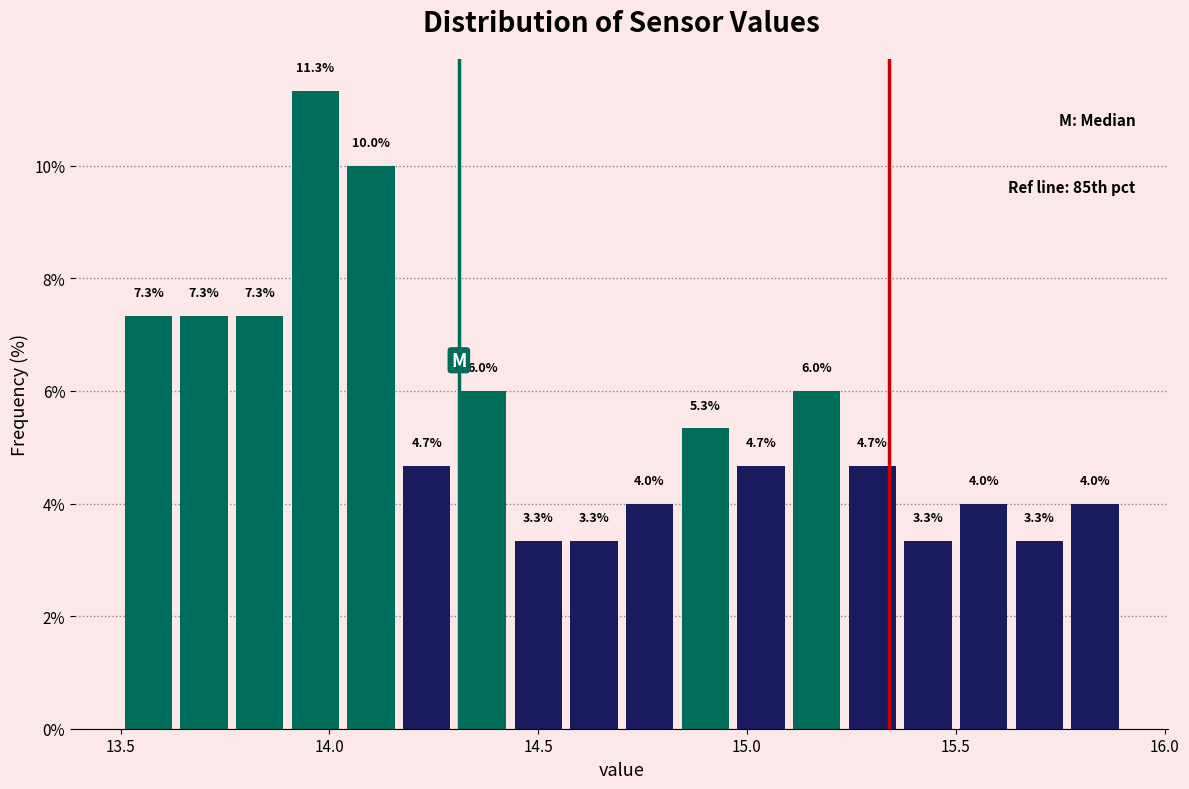

Around what value on the x-axis is the tallest bar? Give the approximate position of its centre, as read against the axis.

13.95